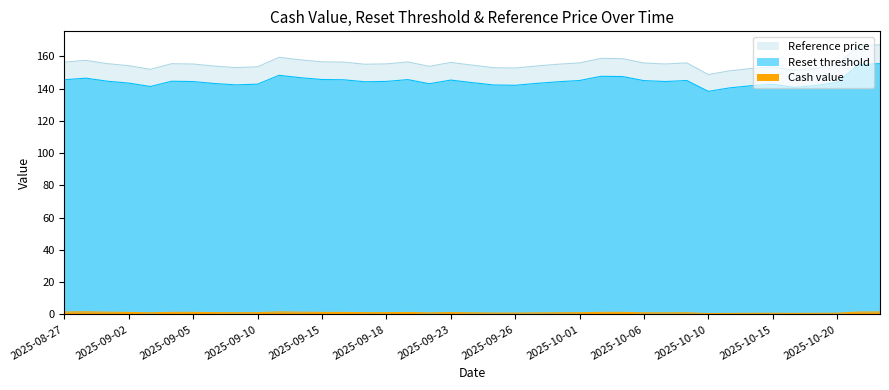

True or false: Cash value and Reference price intersect in this chart.

False